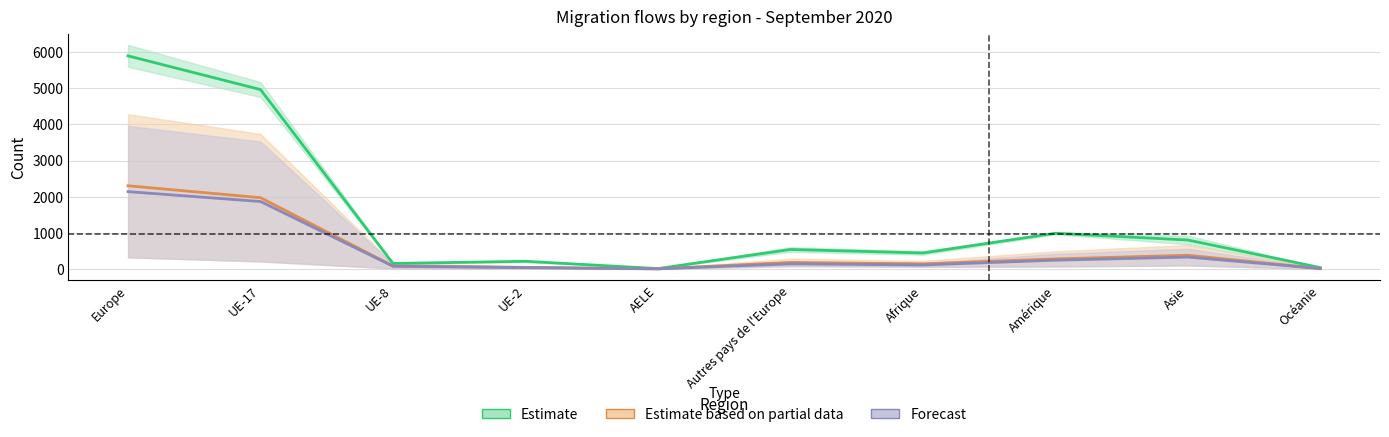

True or false: Immigrations effectives has more than 0 points higher than both neighbors.

True